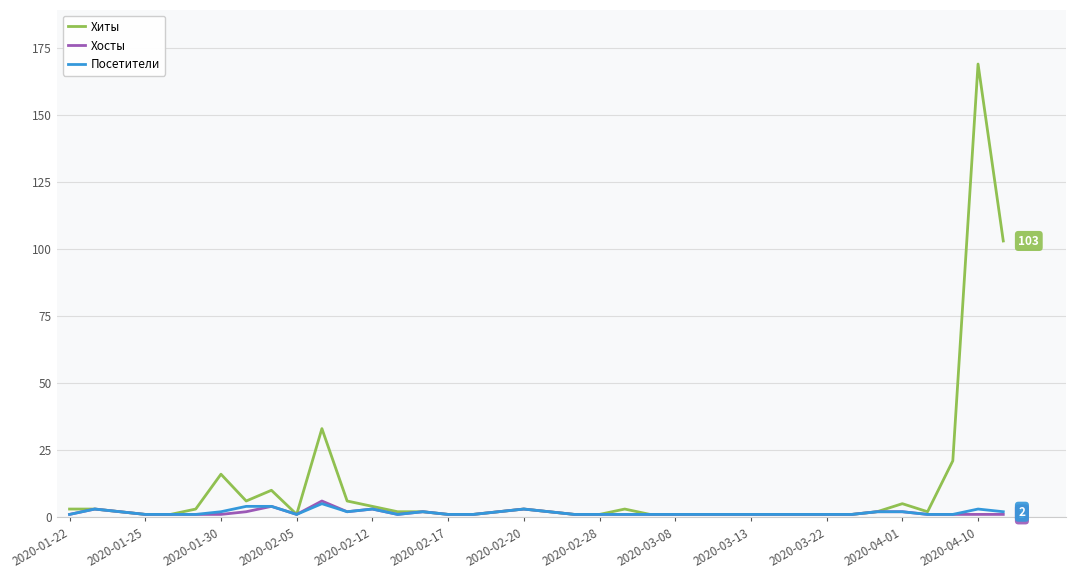

Which series has the largest range (max minus min)?

Хиты